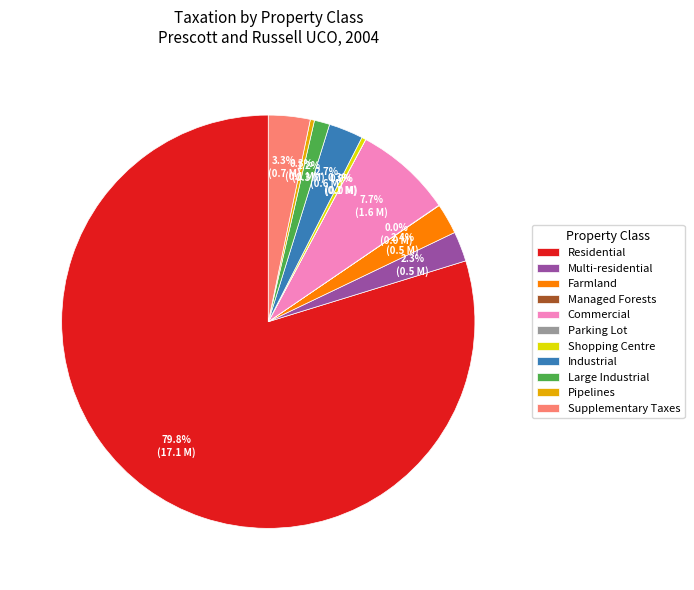

Which has a higher value, Large Industrial or Multi-residential?

Multi-residential